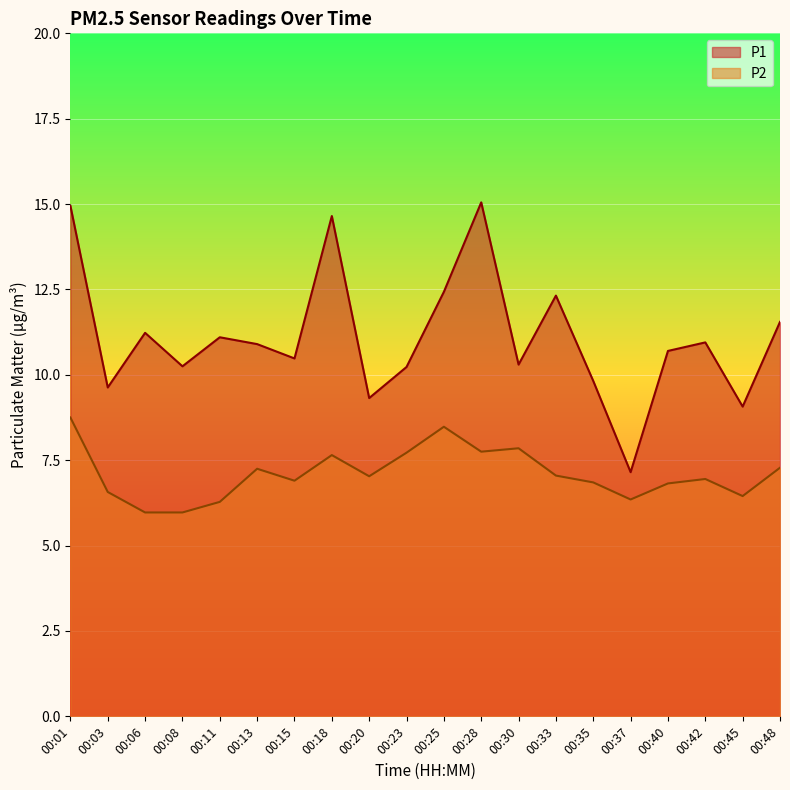

What is the difference between the highest and lowest values at 00:01?

6.2